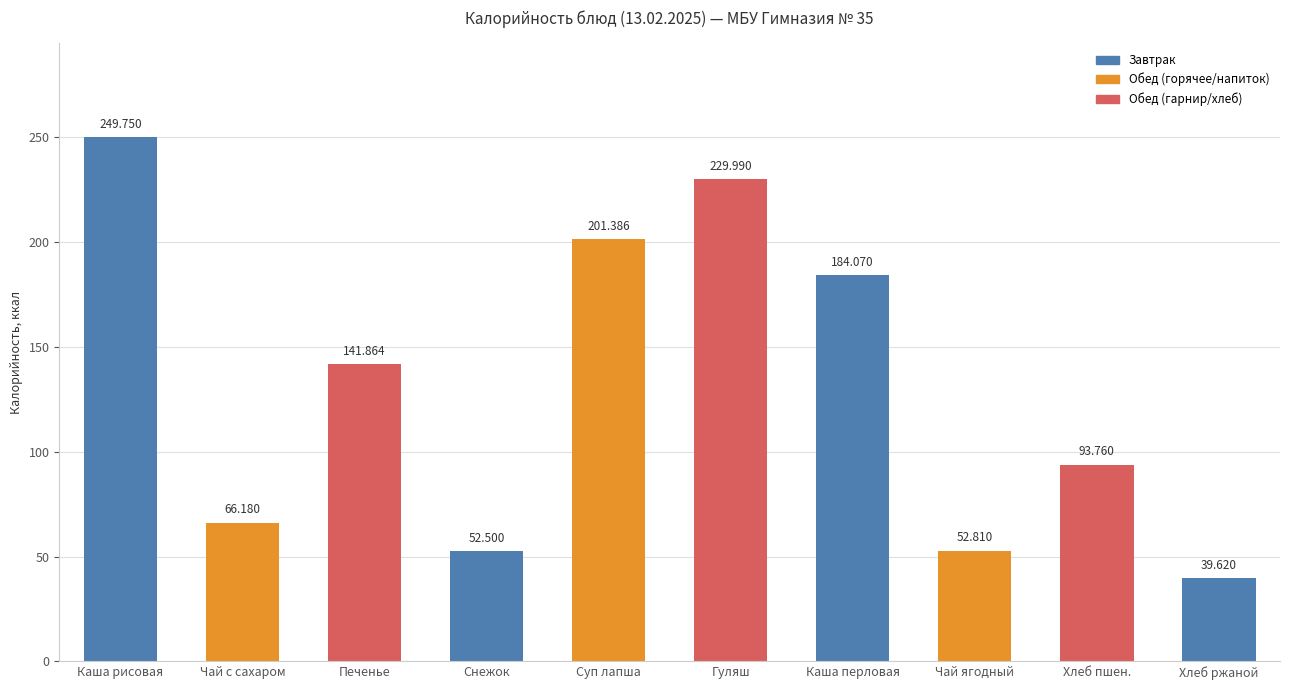

Are the bars grouped side by side (vs. stacked)?

No